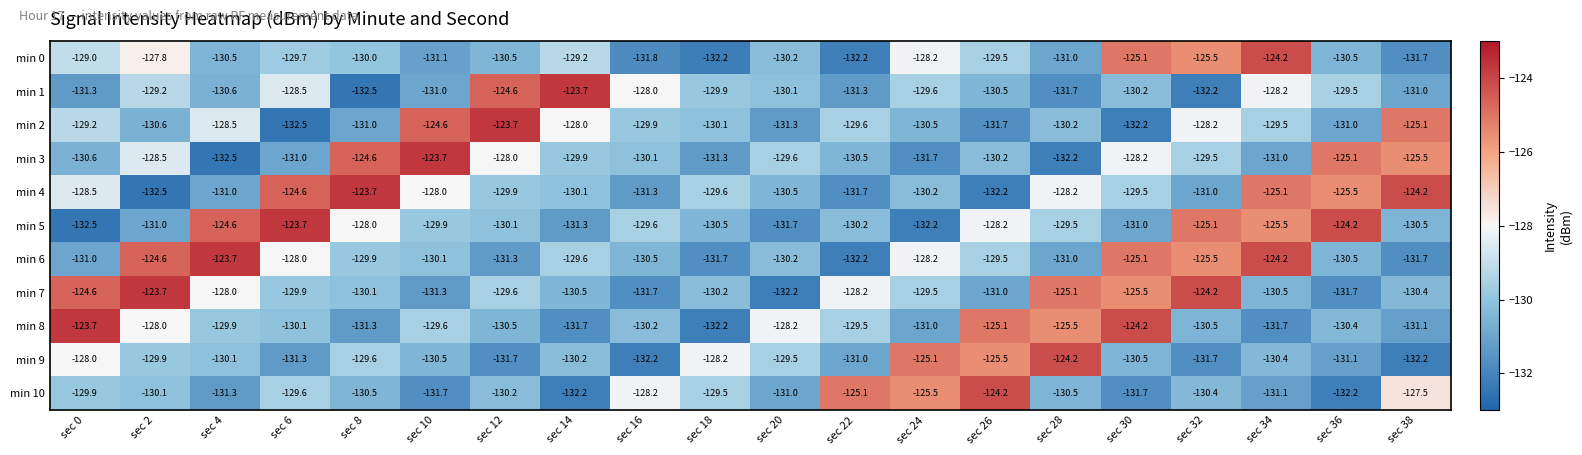

Between sec 2 and sec 28, which series saw the biggest shift?

min 6